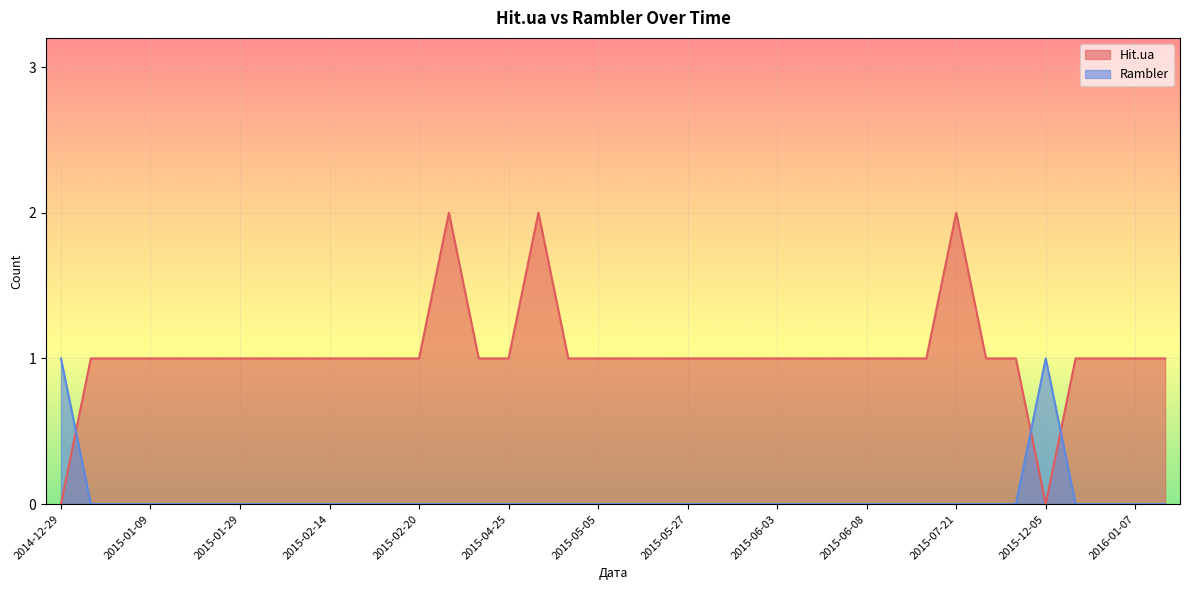

How many lines are shown in the chart?

2